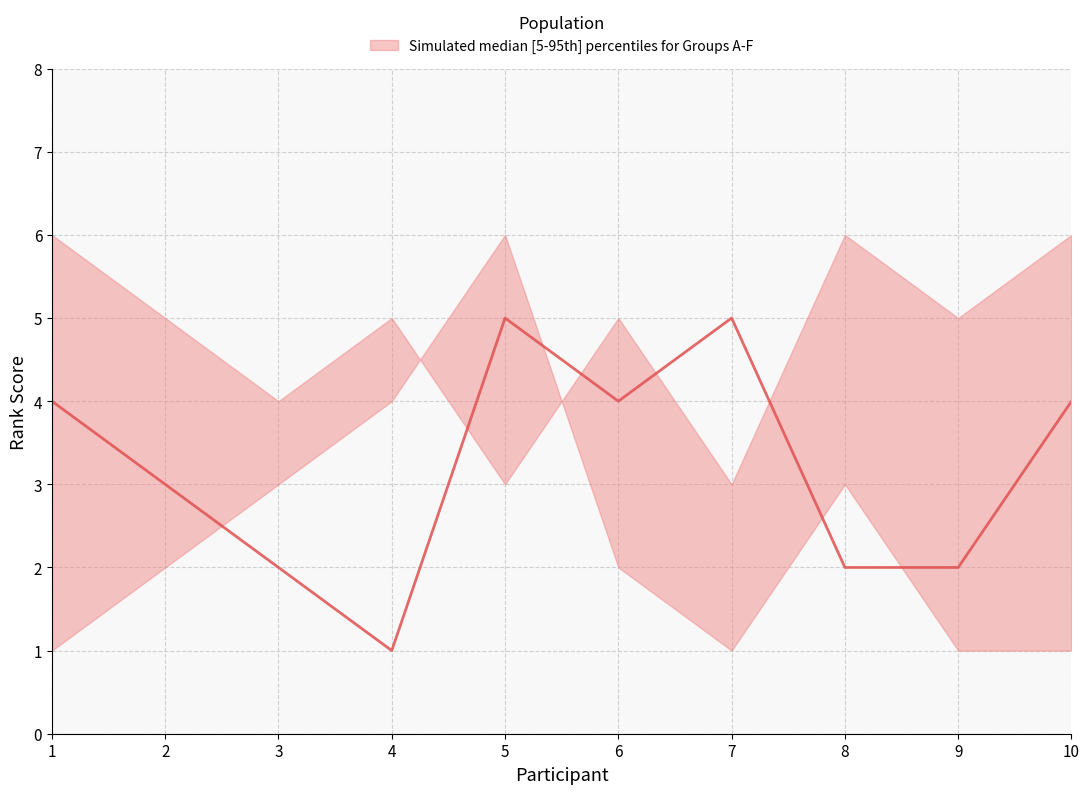

At which category does the chart reach its minimum across all series?

4